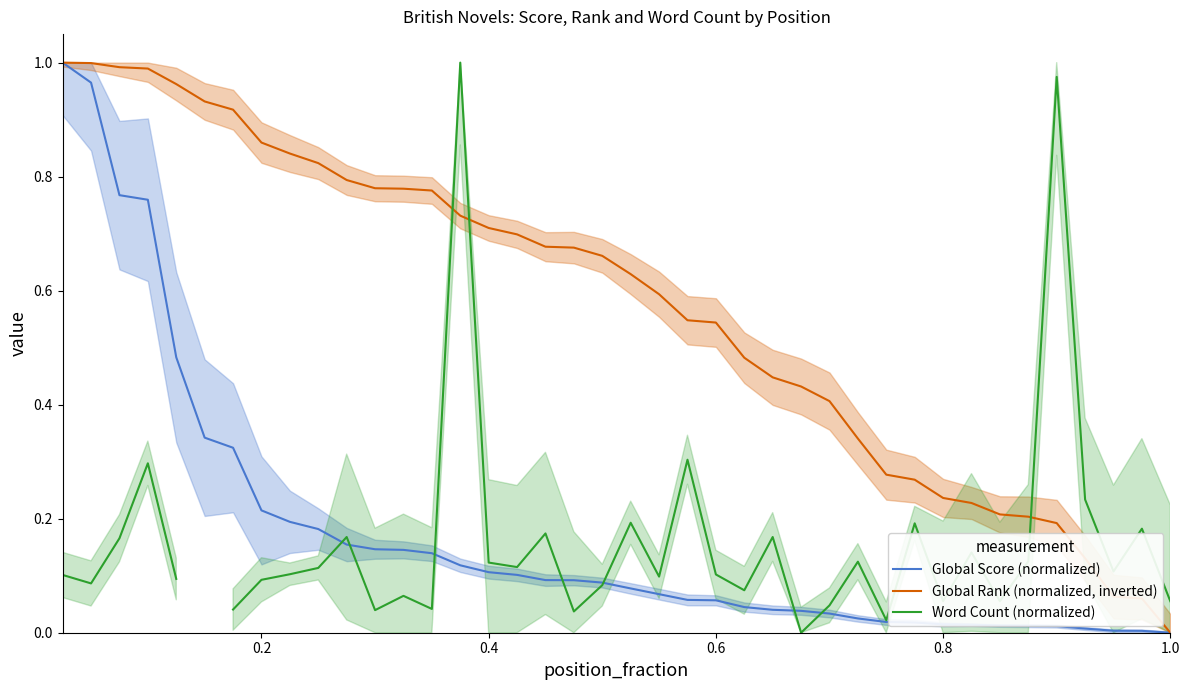

How many data points in Word Count (normalized) are above 0?

38